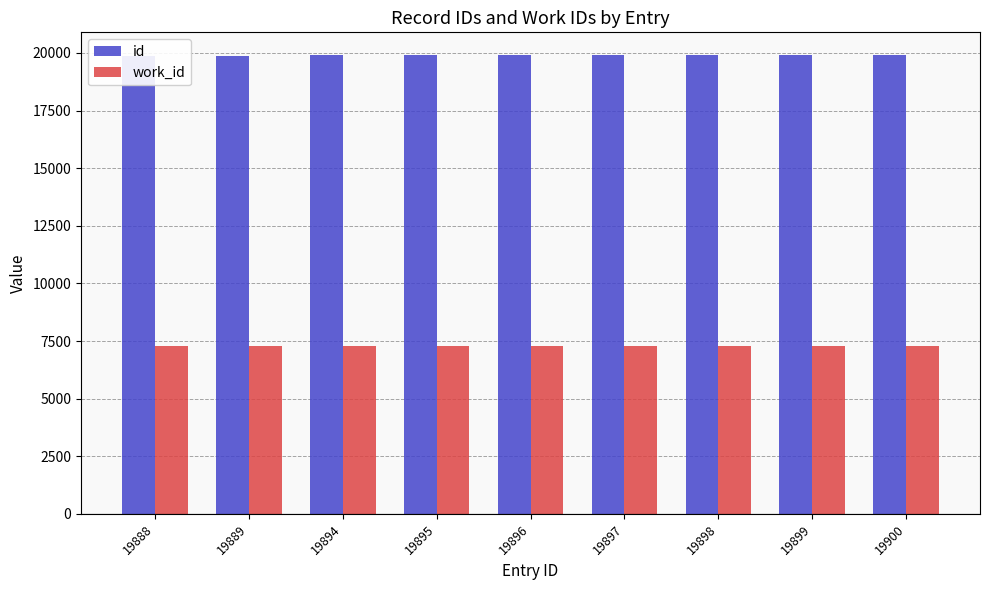

Does the chart contain any negative values?

No